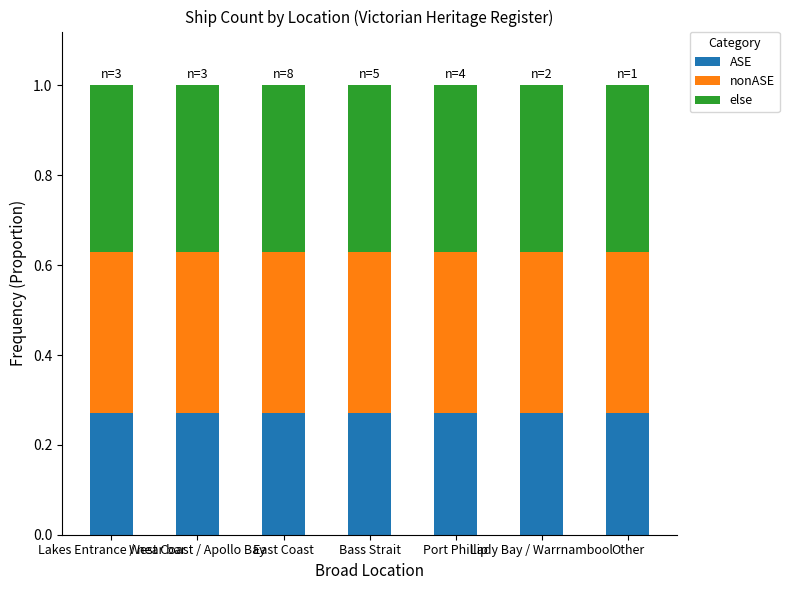

What is the sum of the ASE values at Port Phillip and Lady Bay / Warrnambool?

0.5